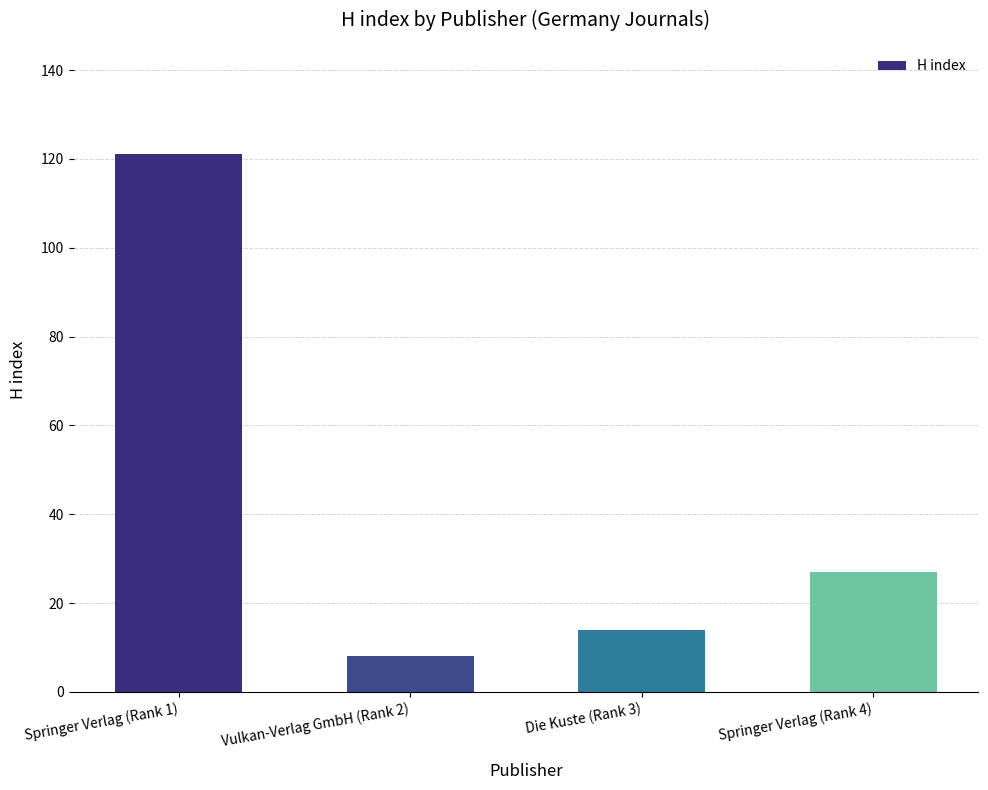

What is the maximum value shown in the chart?

121